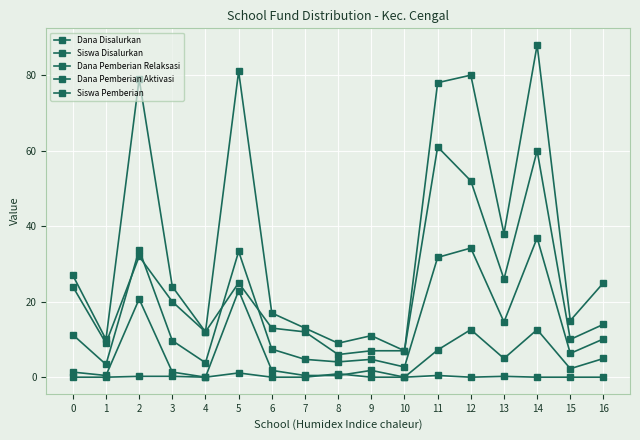

Is it true that Siswa Disalurkan equals 7.0 at 10?

True